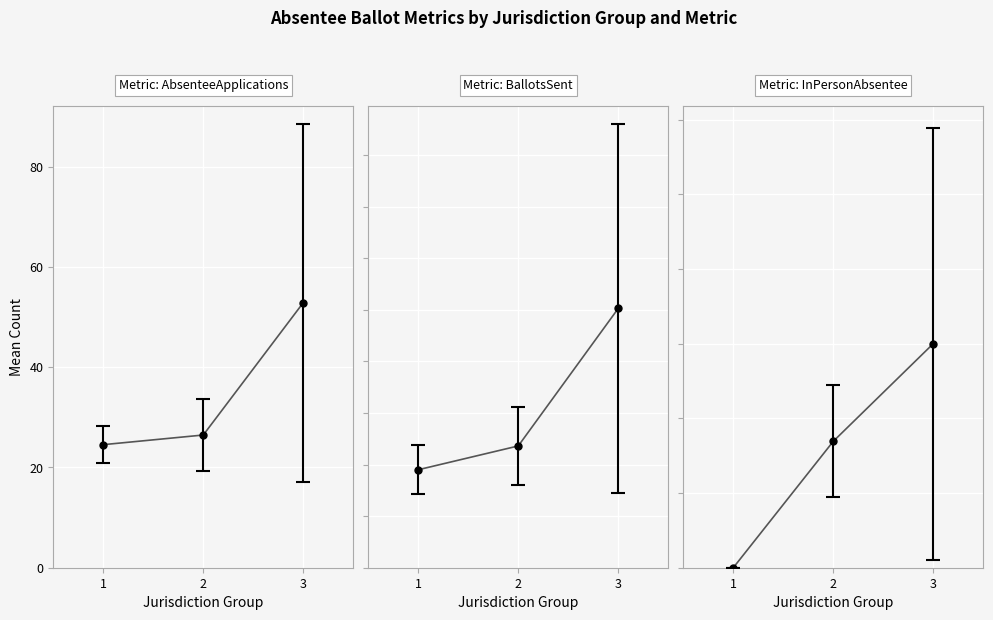

What are all the series names shown in the legend?

AbsenteeApplications, BallotsSent, InPersonAbsentee